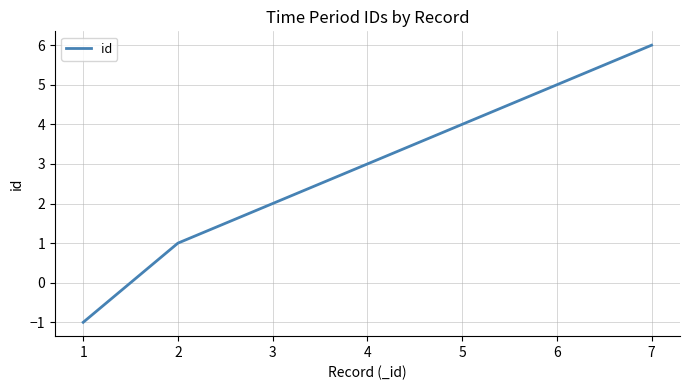

What is the average value?

3